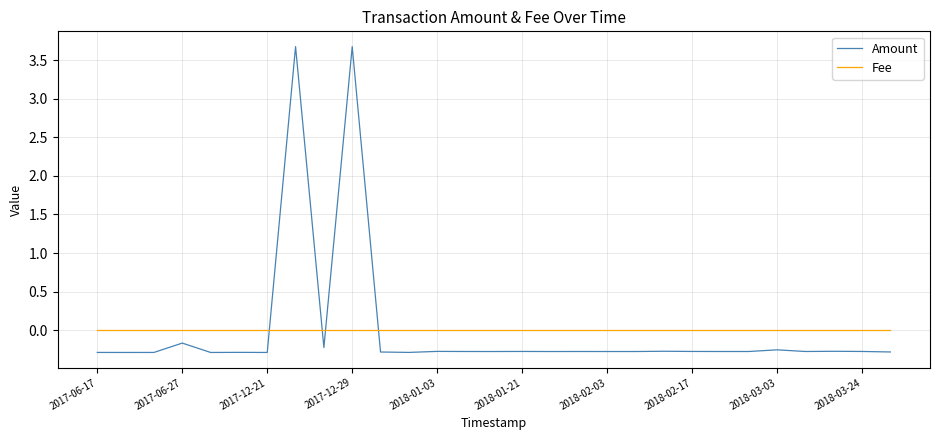

What is the difference between the maximum and second lowest values in the Amount series?

4.0